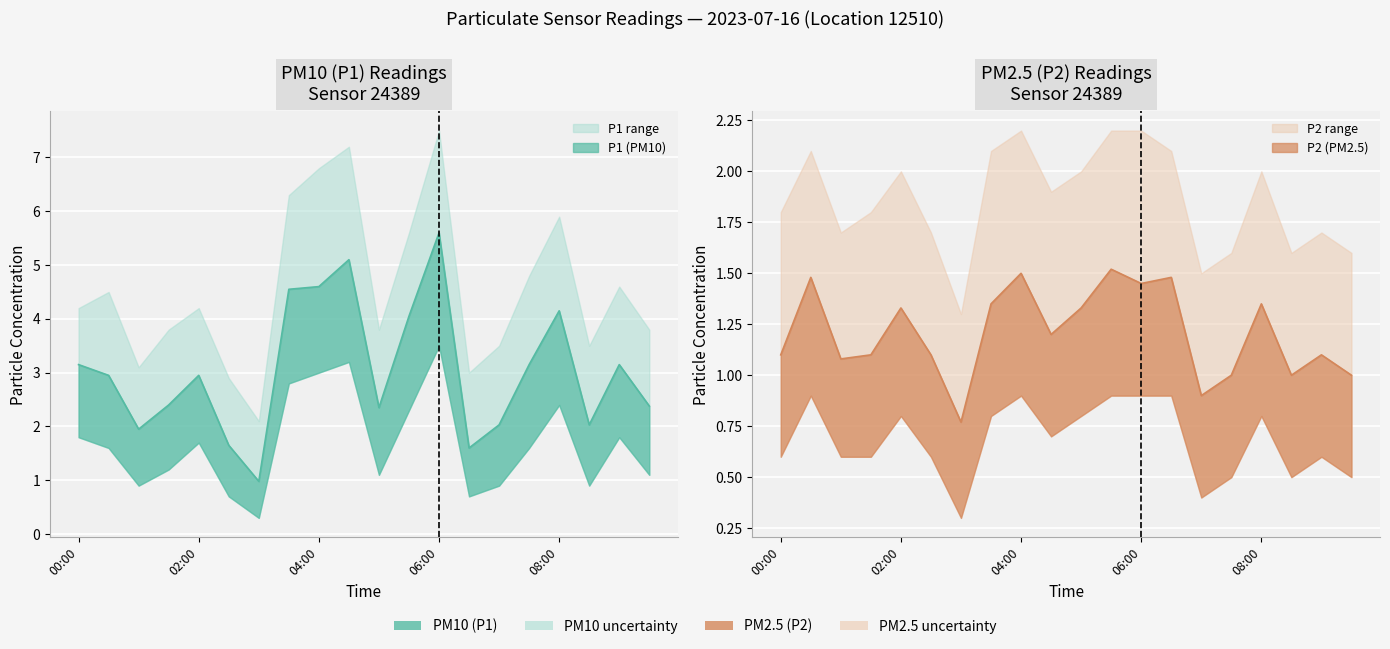

List the series in order of their peak value, lowest first.

P2, P1